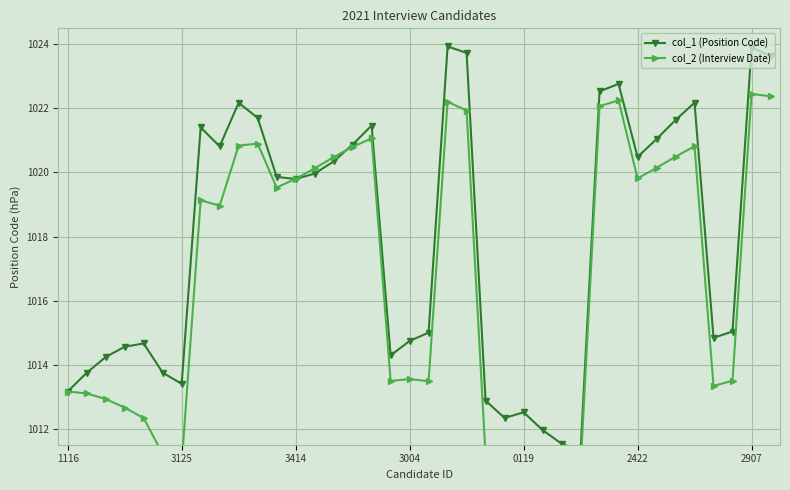

Rank the series at 33 from lowest to highest value.

col_2 (Interview Date), col_1 (Position Code)